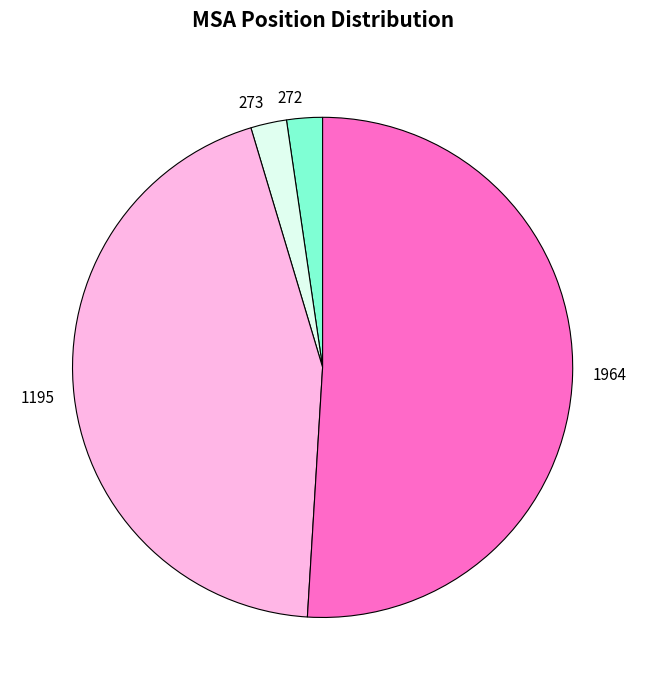

What is the largest slice in the pie chart?

1964